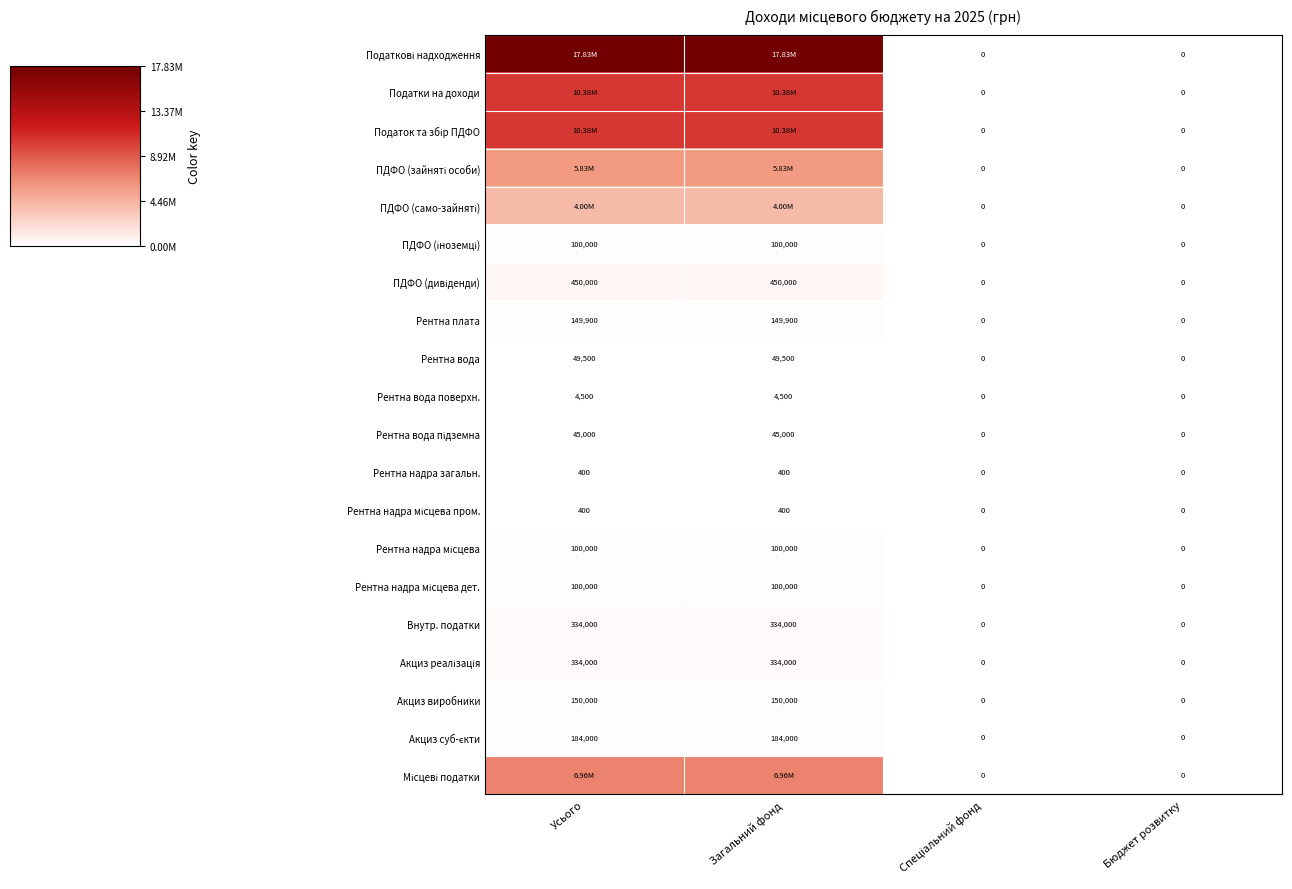

What is the sum of the Рентна вода поверхн. values at Загальний фонд and Бюджет розвитку?

4500